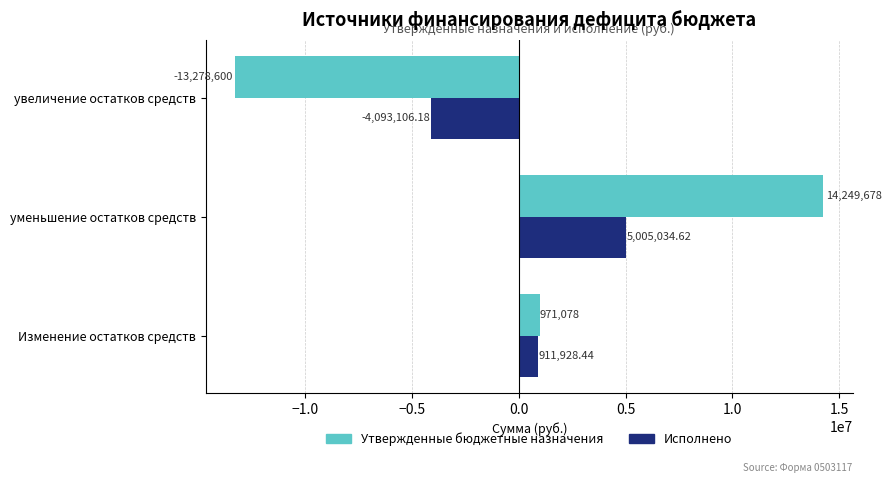

At which label is Исполнено closest to 455964?

Изменение остатков средств